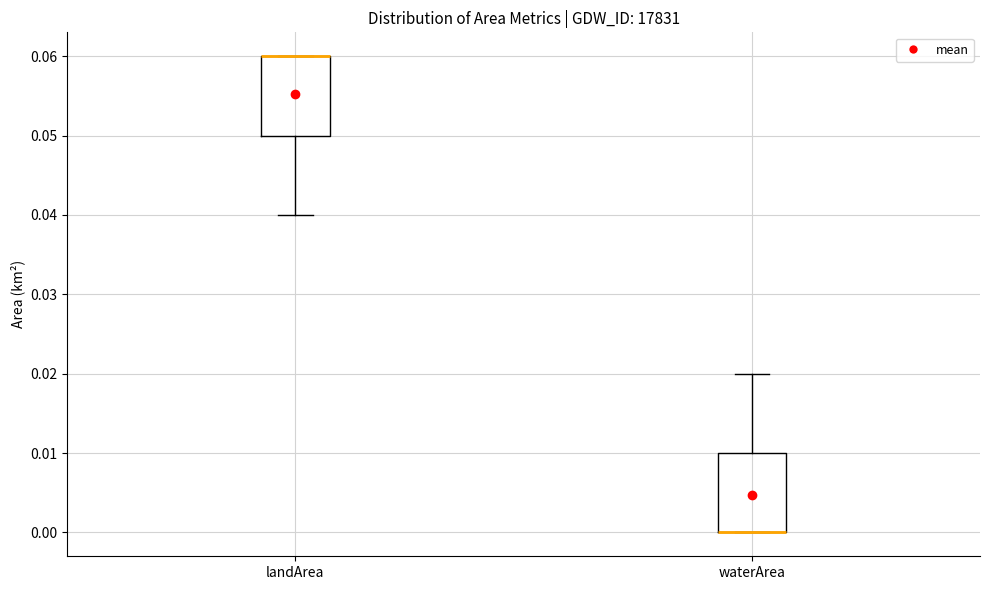

Reading left to right, read every box against the y-axis: the position of its median line, the range the box covers, and the ends of its whiskers. The values are not printed on the chart, so give them approximately, as read against the axis.

landArea: median 0.06 (drawn on the box's upper edge), box 0.05 to 0.06, whiskers 0.04 to 0.06
waterArea: median 0.00 (drawn on the box's lower edge), box 0.00 to 0.01, whiskers 0.00 to 0.02